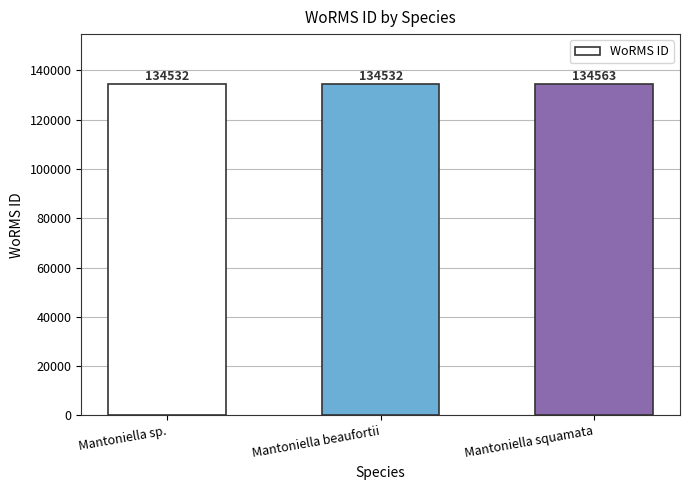

What is the change in value from Mantoniella beaufortii to Mantoniella squamata?

+31